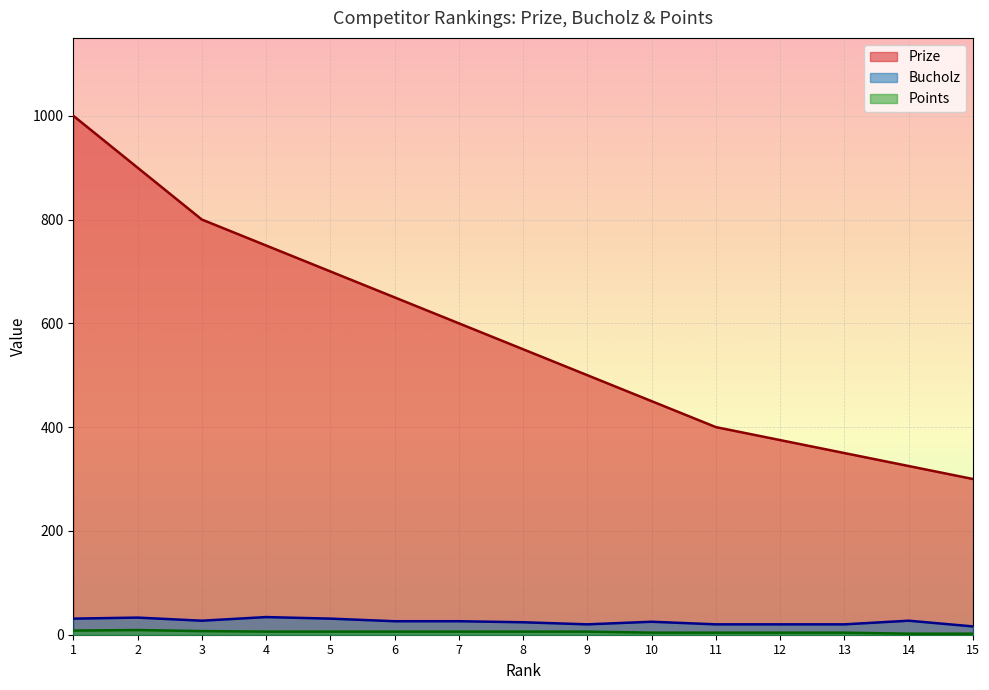

Reading right to left, list all the values displayed in this chart.

Prize: 300	325	350	375	400	450	500	550	600	650	700	750	800	900	1000
Bucholz: 16	27	20	20	20	25	20	24	26	26	31	34	27	33	31
Points: 2	2	4	4	4	4	6	6	6	6	6	6	7	9	8